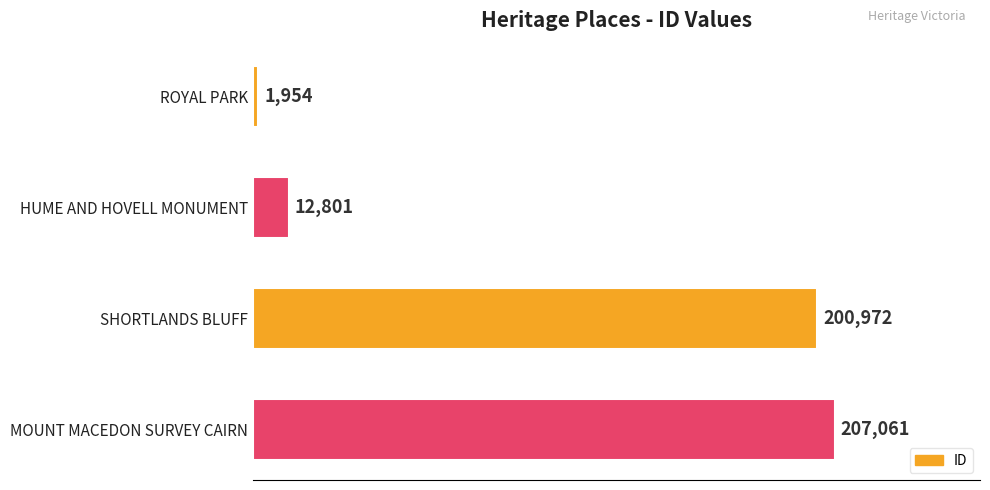

What value does the data have at HUME AND HOVELL MONUMENT, to the nearest 10?

12800